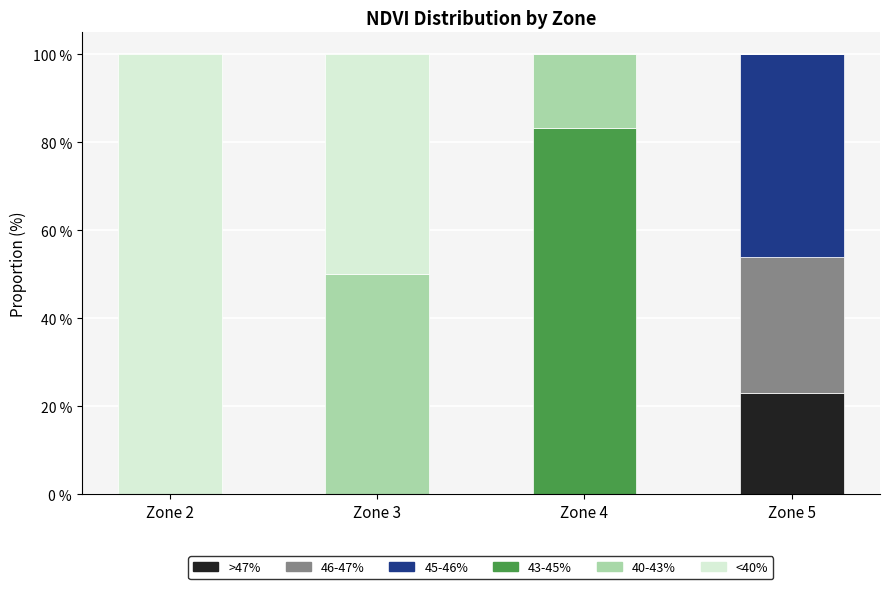

At which label does >47% reach its peak?

Zone 5